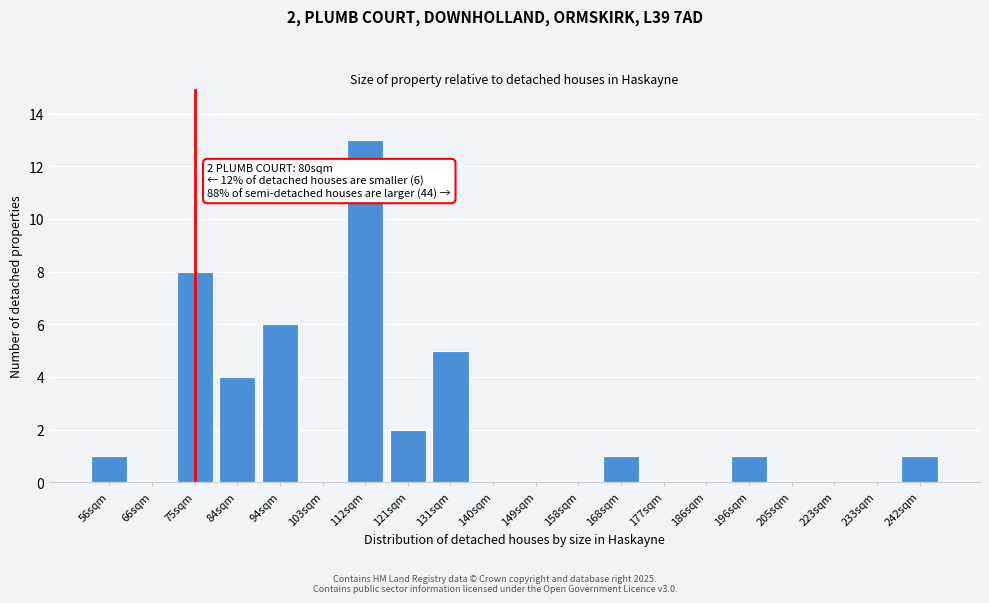

Reading left to right, extract all data points from this chart.

56sqm=1	66sqm=0	75sqm=8	84sqm=4	94sqm=6	103sqm=0	112sqm=13	121sqm=2	131sqm=5	140sqm=0	149sqm=0	158sqm=0	168sqm=1	177sqm=0	186sqm=0	196sqm=1	205sqm=0	223sqm=0	233sqm=0	242sqm=1